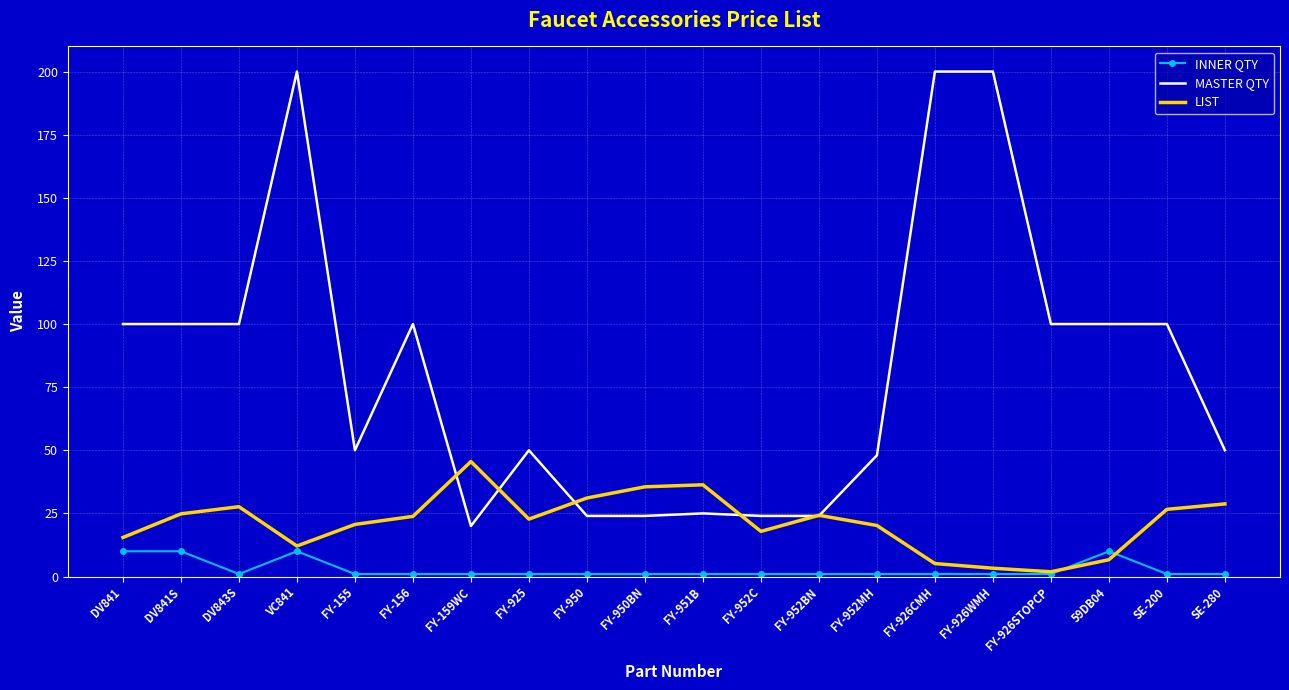

Is it true that MASTER QTY equals 100.0 at SE-200?

True